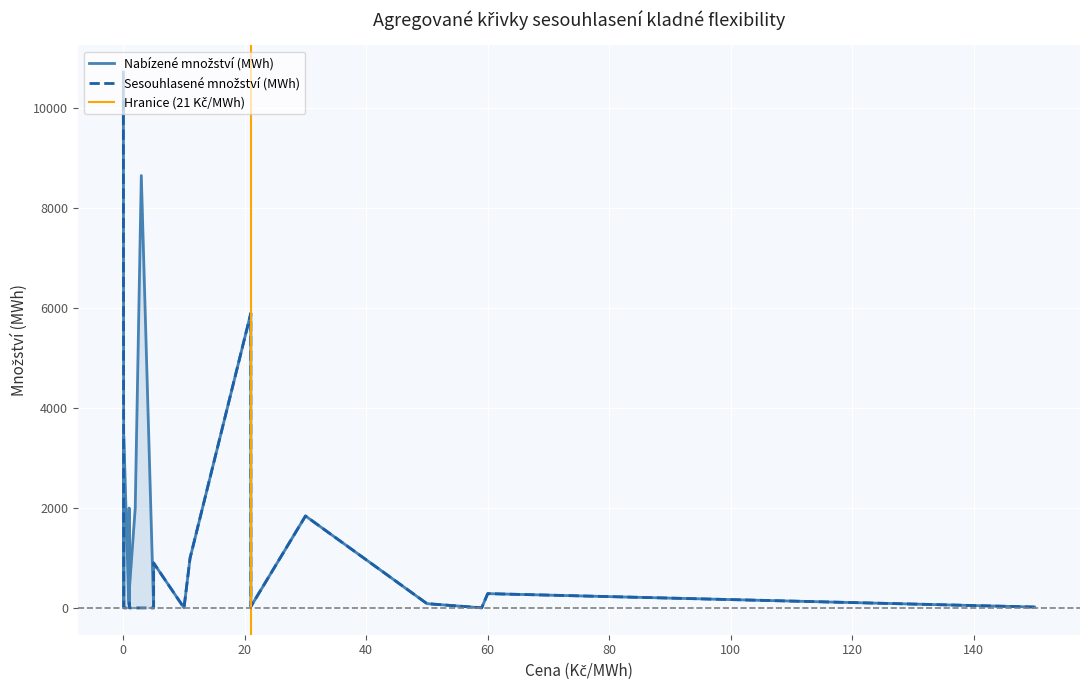

What is the label of the 12th point from the right?

10.0